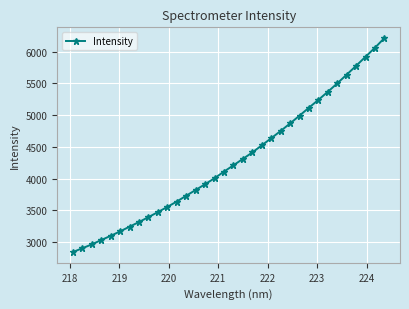

What is the value of the 5th point from the left?

3100.9